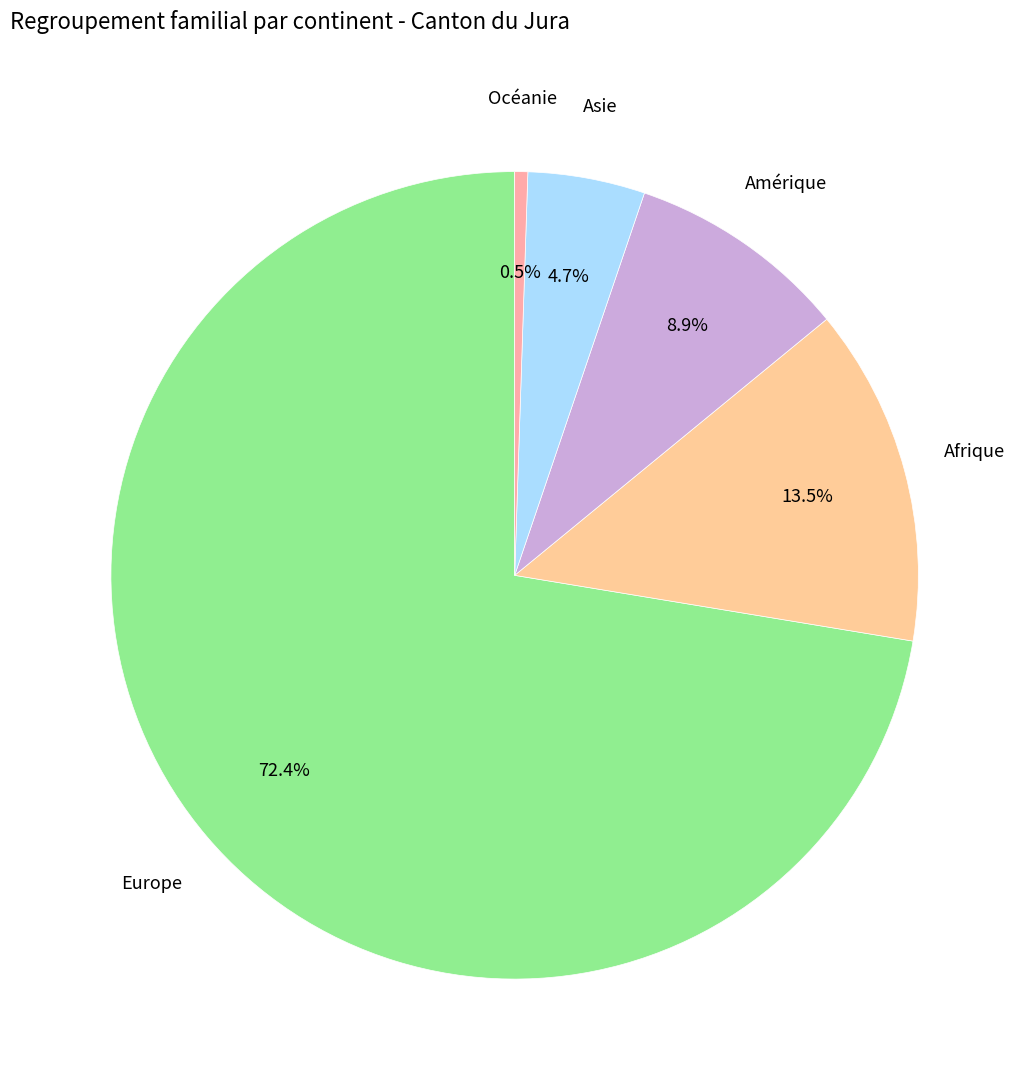

Does Asie represent more than half of the total?

No